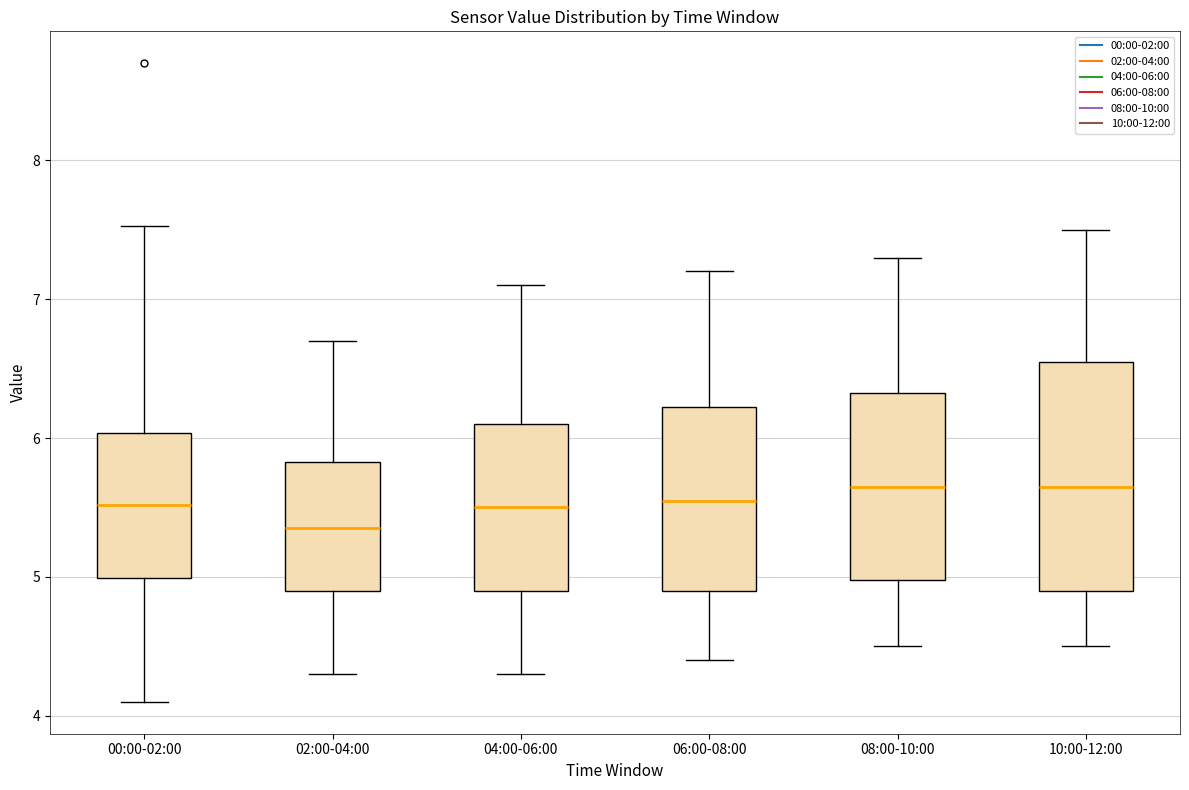

Which box is the tallest, from its lower edge to its upper edge?

10:00-12:00